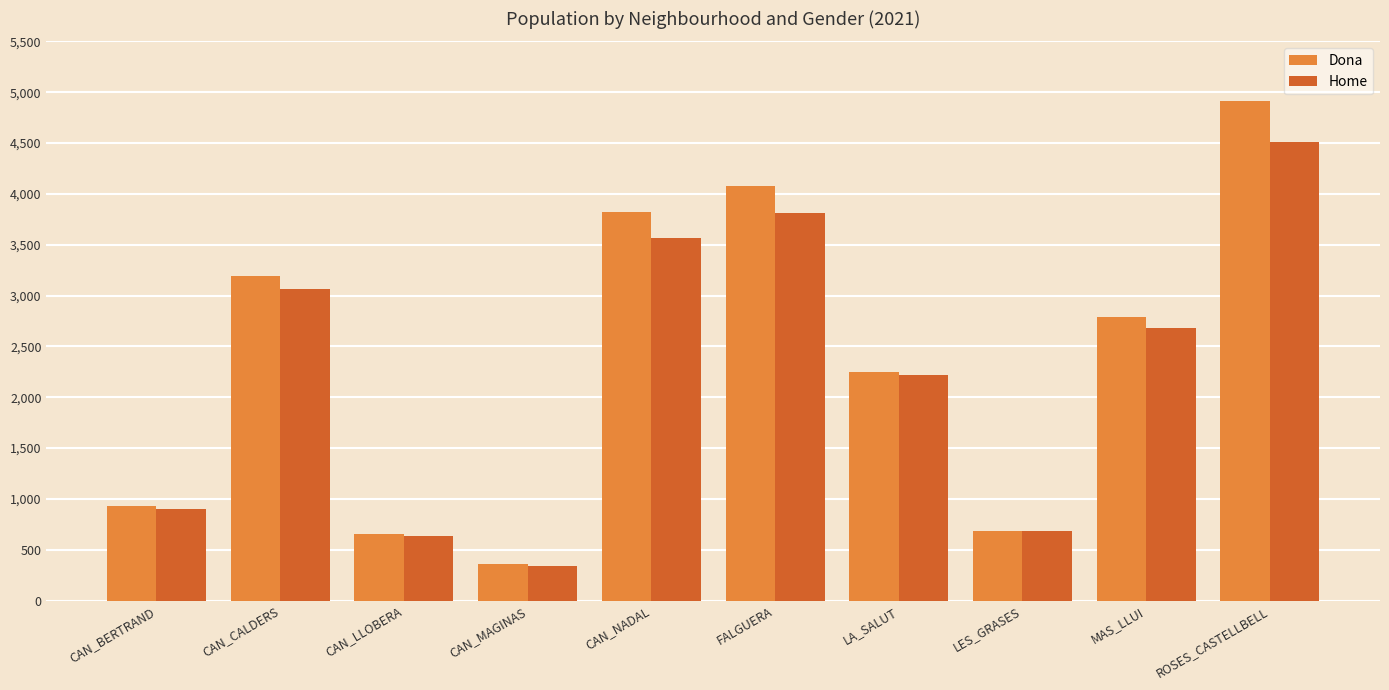

Count the number of categories in the chart.

10